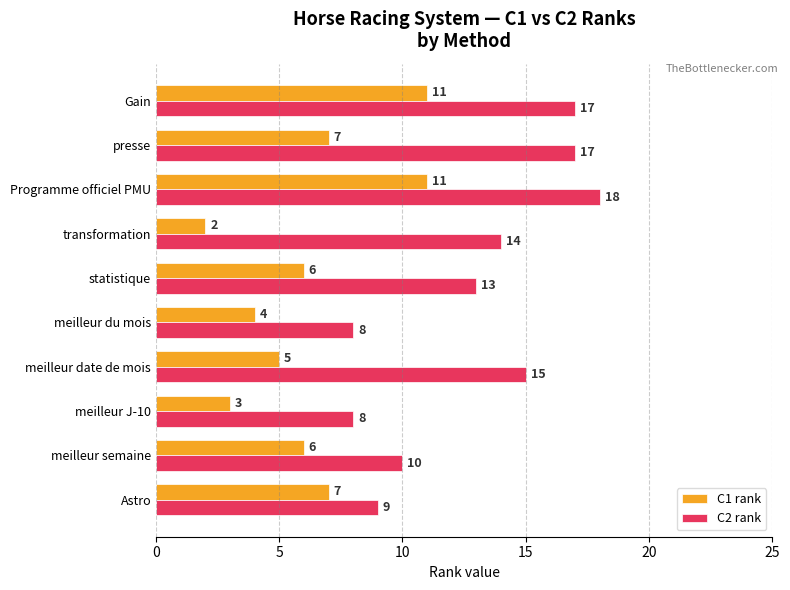

Rank the series at meilleur J-10 from highest to lowest value.

C2 rank, C1 rank